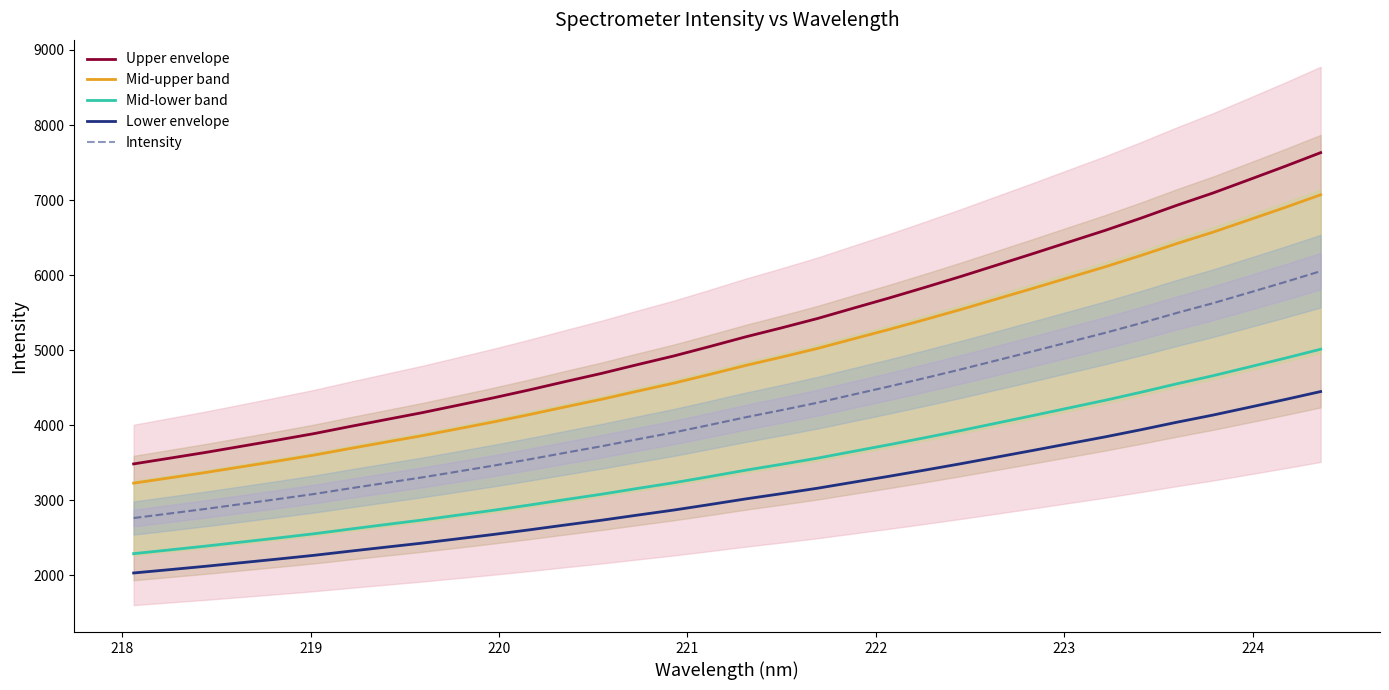

How many series are shown in this chart?

5